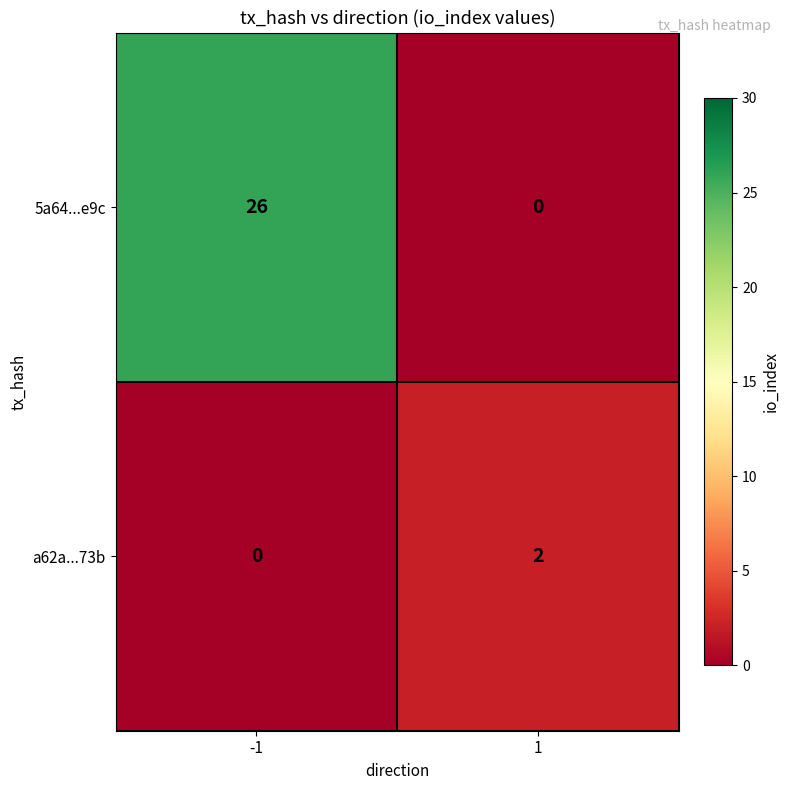

The value of a62a...73b at -1 is 0. True or false?

True